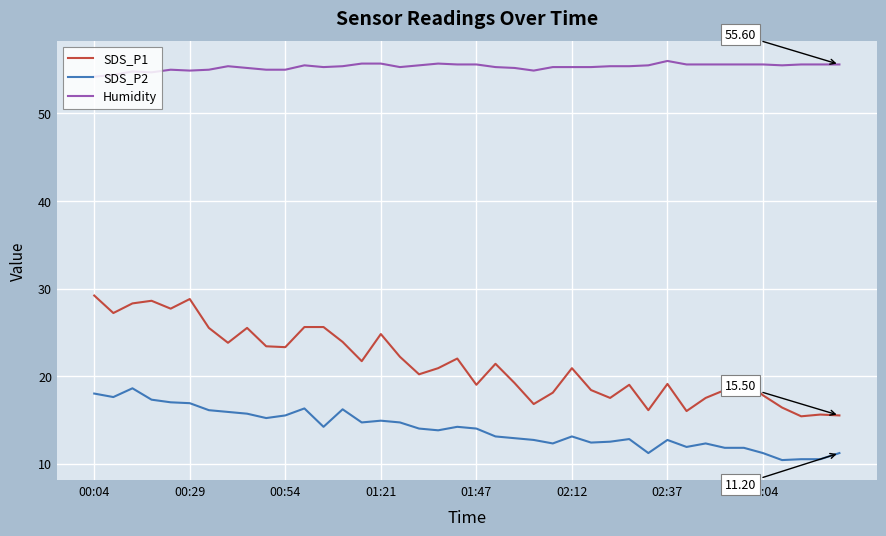

Does the chart have visible grid lines?

Yes